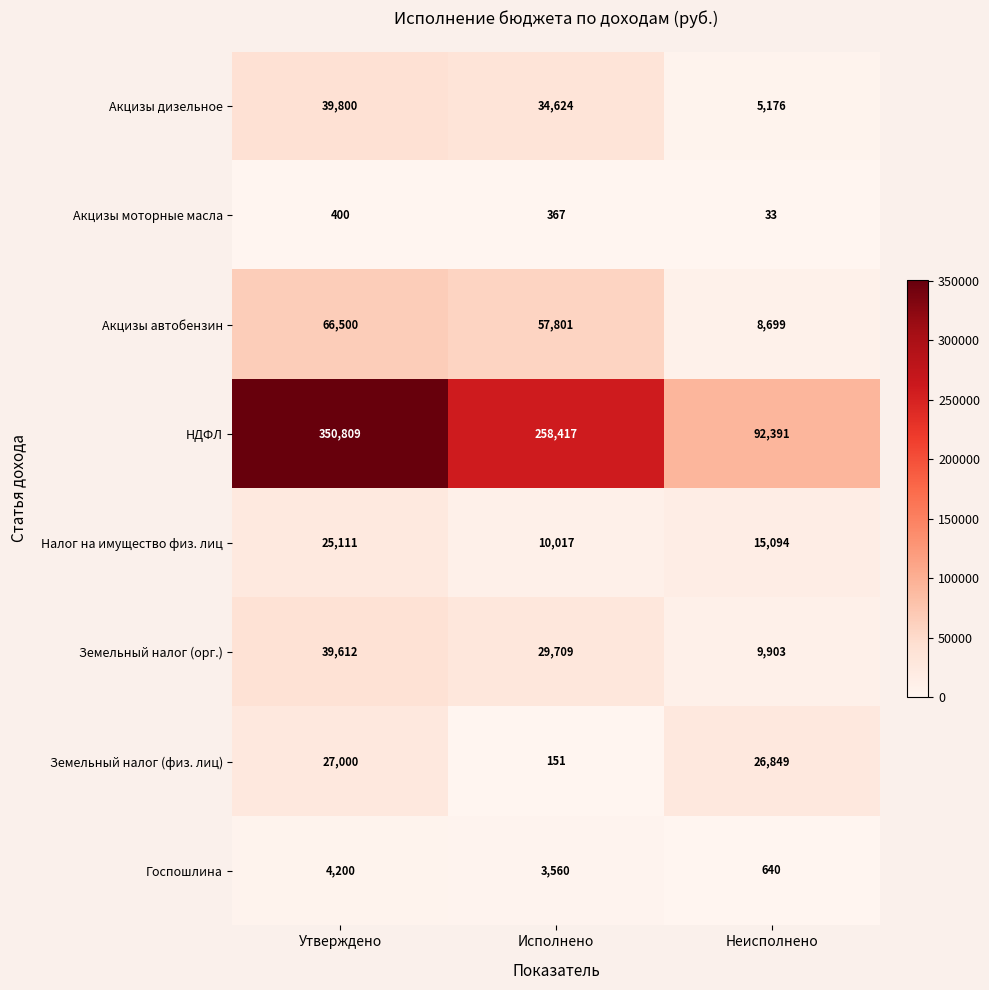

At Исполнено, list the series in order from smallest to largest.

Земельный налог (физ. лиц), Акцизы моторные масла, Госпошлина, Налог на имущество физ. лиц, Земельный налог (орг.), Акцизы дизельное, Акцизы автобензин, НДФЛ